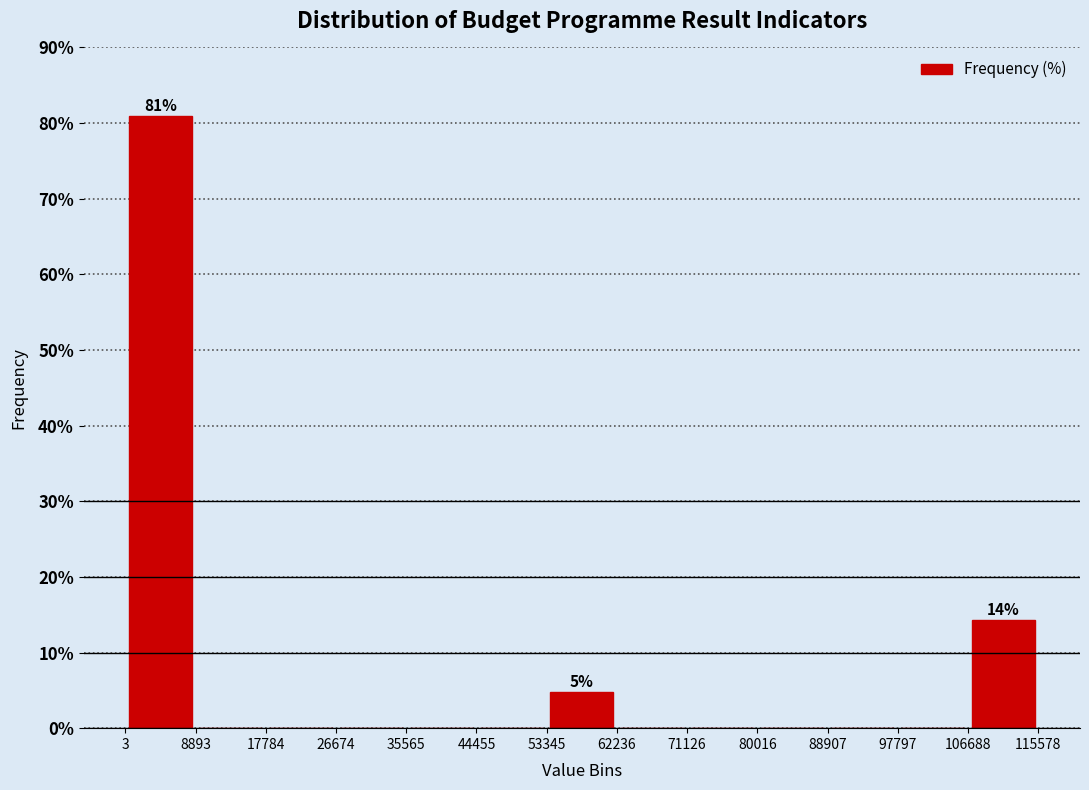

Which range on the x-axis has the tallest bar?

3 to 8893